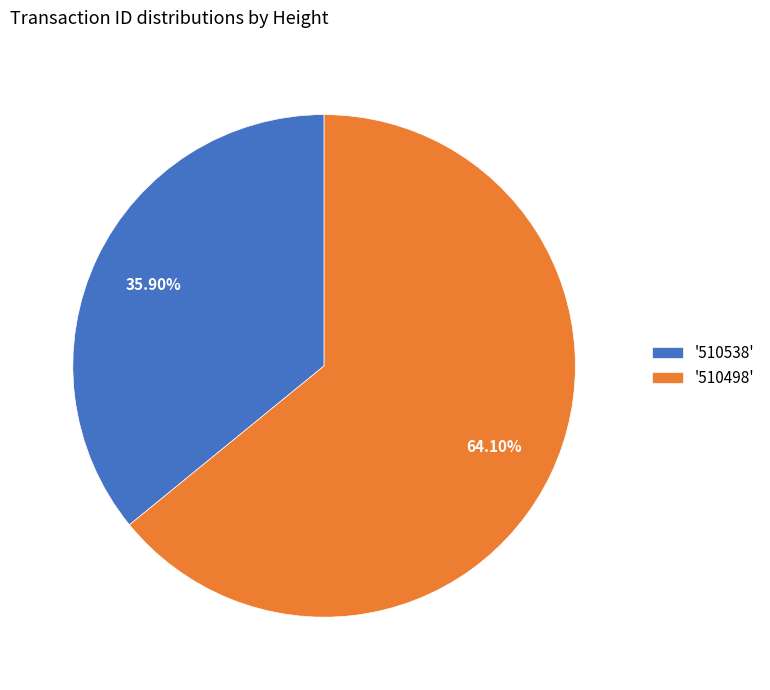

Rank the categories by value from highest to lowest.

'510498', '510538'